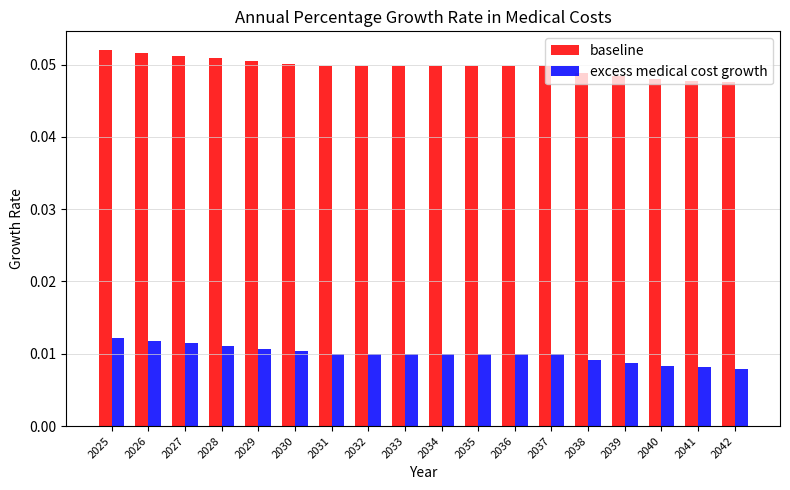

The value of baseline at 2030 is 0.0. True or false?

False